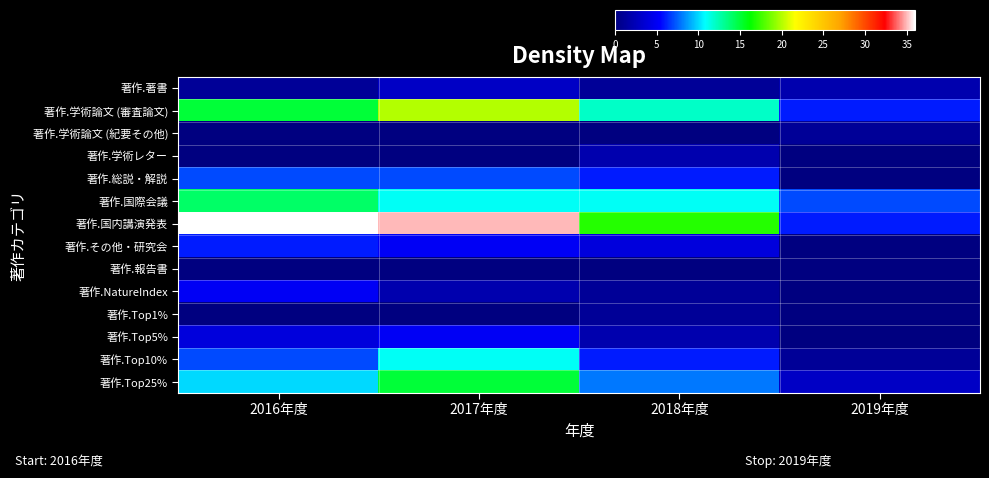

Reading left to right, extract all data points from this chart.

著作.著書: 2016年度=1	2017年度=3	2018年度=1	2019年度=2
著作.学術論文 (審査論文): 2016年度=15	2017年度=20	2018年度=12	2019年度=6
著作.学術論文 (紀要その他): 2016年度=0	2017年度=0	2018年度=0	2019年度=1
著作.学術レター: 2016年度=0	2017年度=0	2018年度=2	2019年度=0
著作.総説・解説: 2016年度=7	2017年度=7	2018年度=6	2019年度=0
著作.国際会議: 2016年度=14	2017年度=11	2018年度=11	2019年度=7
著作.国内講演発表: 2016年度=36	2017年度=35	2018年度=17	2019年度=6
著作.その他・研究会: 2016年度=6	2017年度=5	2018年度=4	2019年度=0
著作.報告書: 2016年度=0	2017年度=0	2018年度=0	2019年度=0
著作.NatureIndex: 2016年度=5	2017年度=2	2018年度=1	2019年度=0
著作.Top1%: 2016年度=0	2017年度=0	2018年度=1	2019年度=0
著作.Top5%: 2016年度=4	2017年度=5	2018年度=2	2019年度=0
著作.Top10%: 2016年度=7	2017年度=11	2018年度=6	2019年度=1
著作.Top25%: 2016年度=10	2017年度=15	2018年度=8	2019年度=3